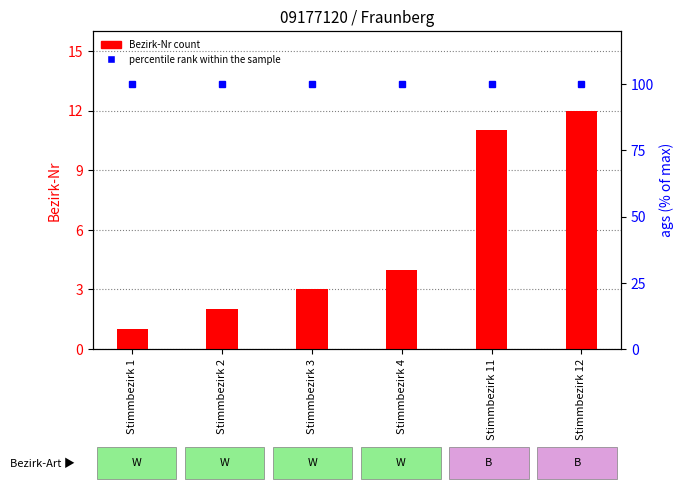

The value of percentile rank within the sample at Stimmbezirk 1 is 100. True or false?

True